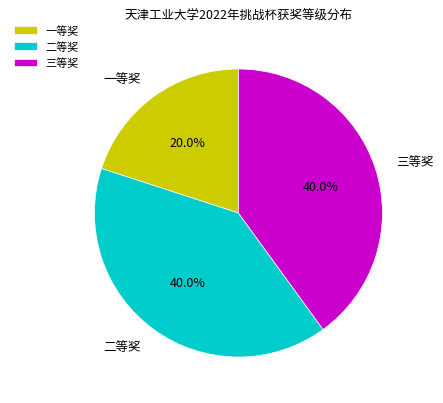

Is there a majority slice in this chart?

No